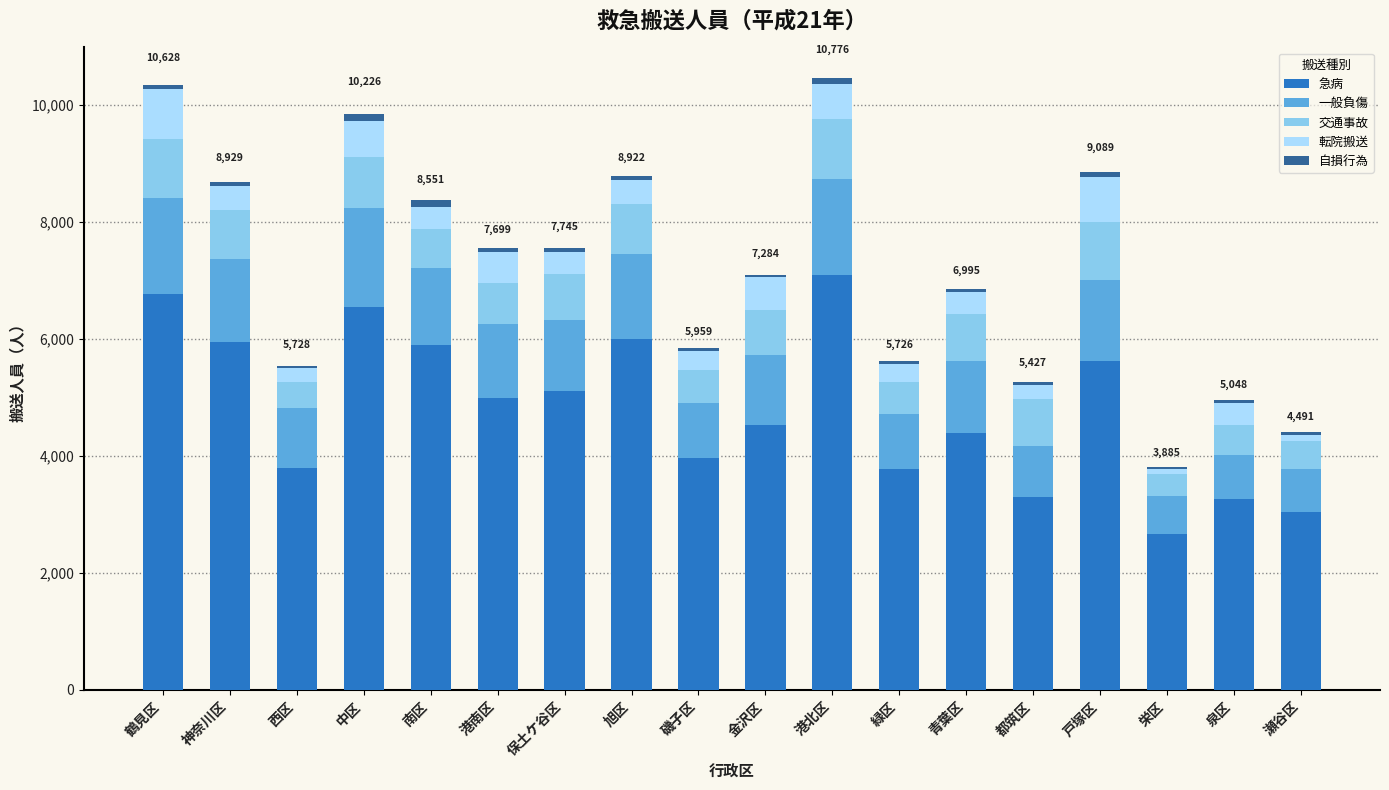

True or false: 急病 has a value of 1661 at 金沢区.

False